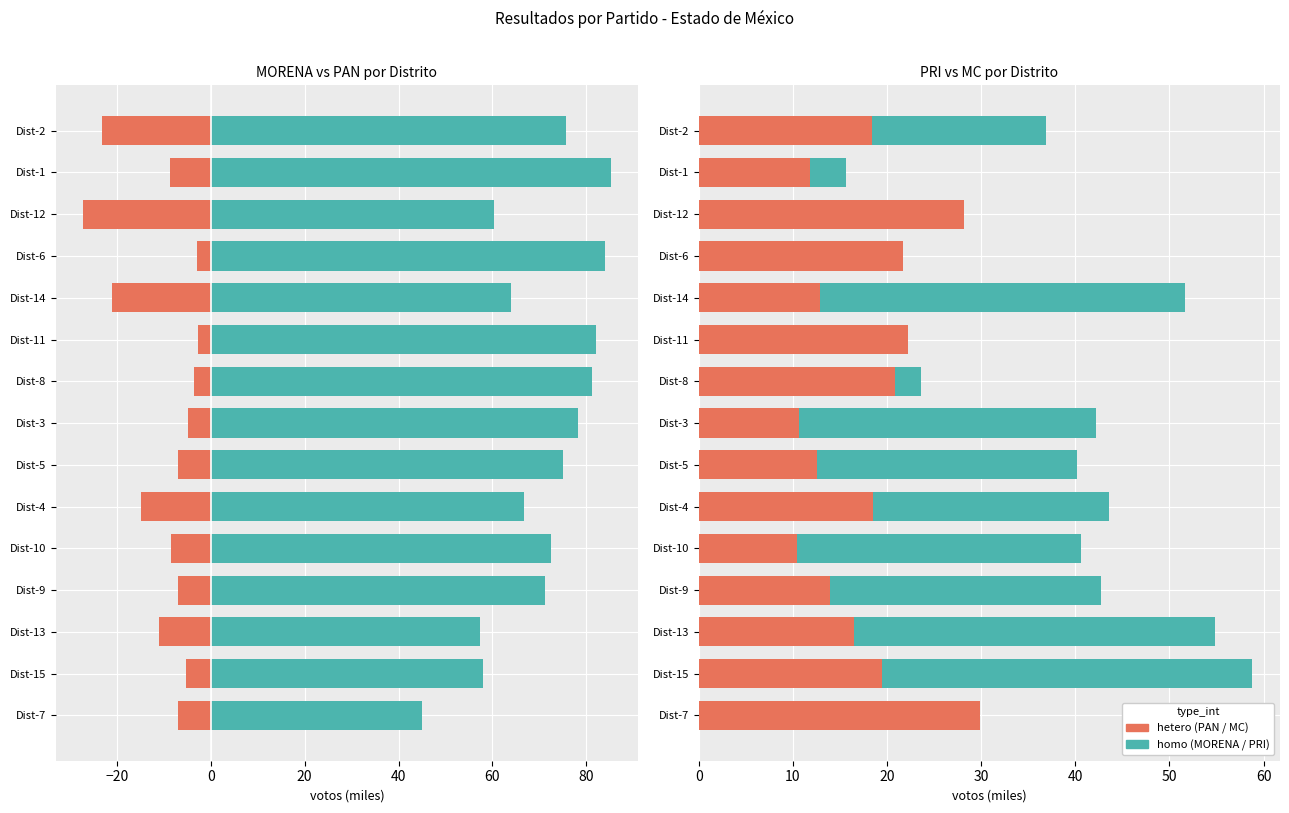

How many data points in MORENA are less than 72?

7